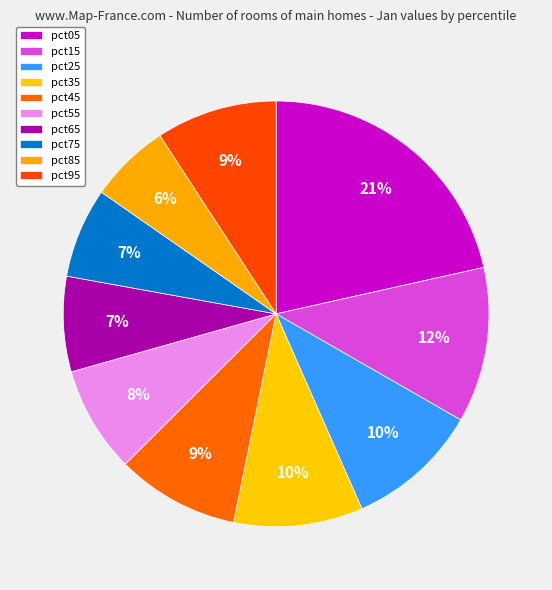

Count the number of slices in the pie.

10